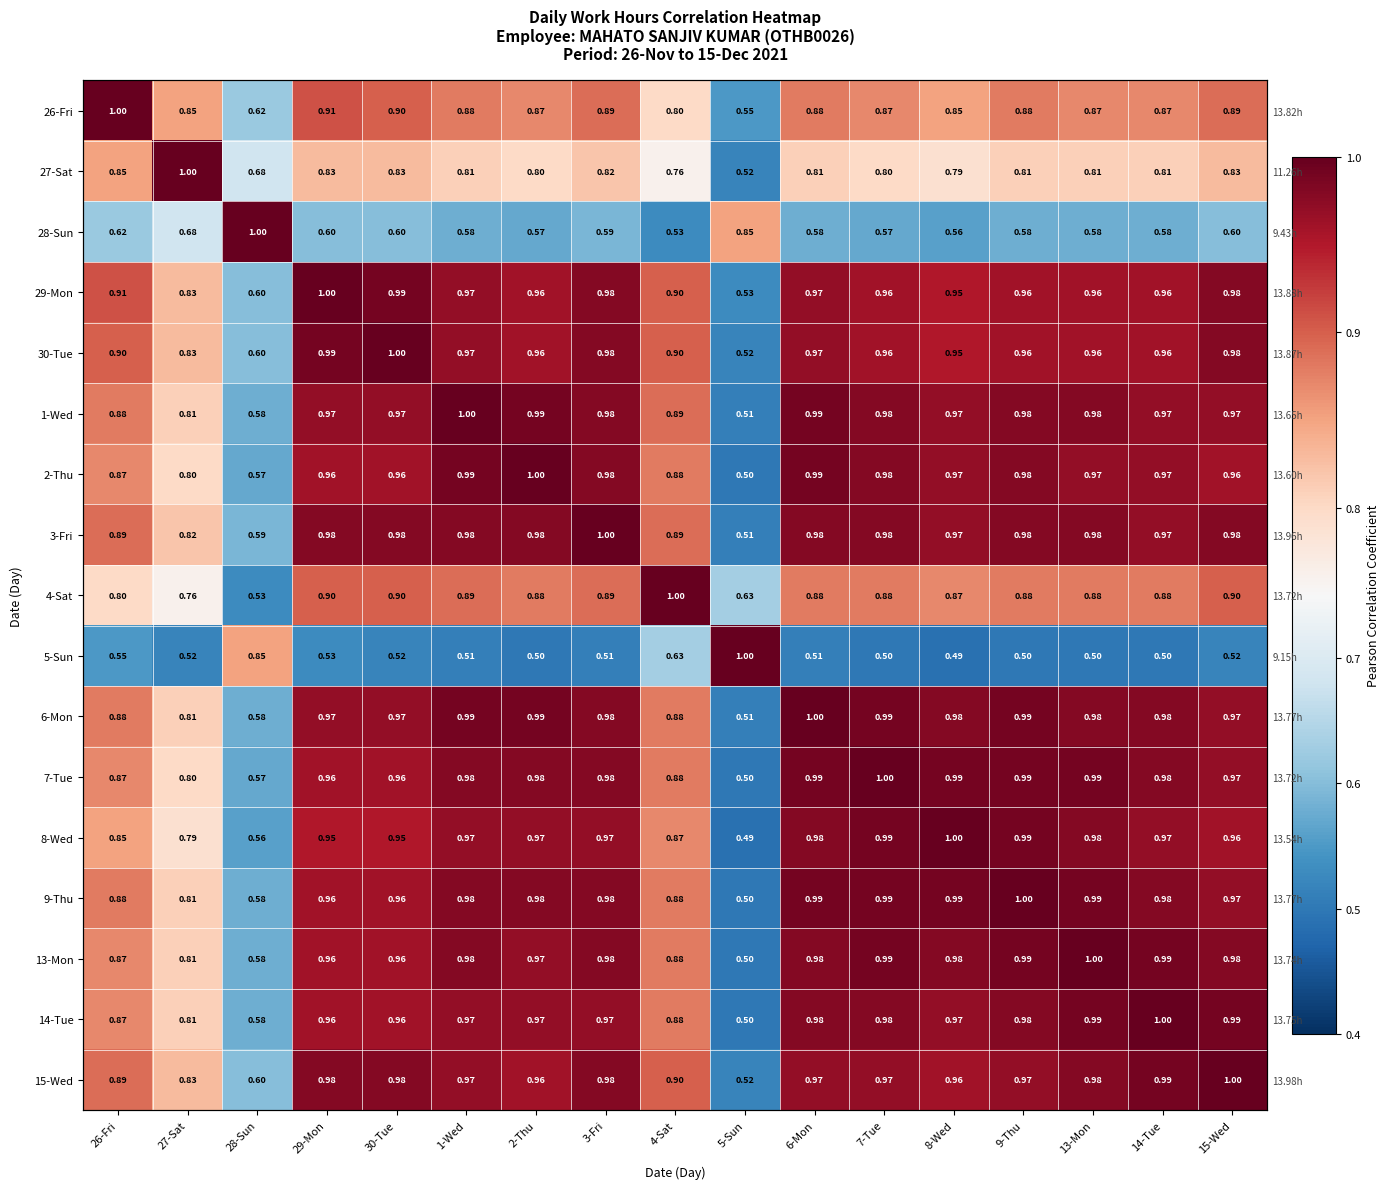

Rank the series at 27-Sat from highest to lowest value.

27-Sat, 26-Fri, 29-Mon, 30-Tue, 15-Wed, 3-Fri, 1-Wed, 6-Mon, 9-Thu, 13-Mon, 14-Tue, 2-Thu, 7-Tue, 8-Wed, 4-Sat, 28-Sun, 5-Sun